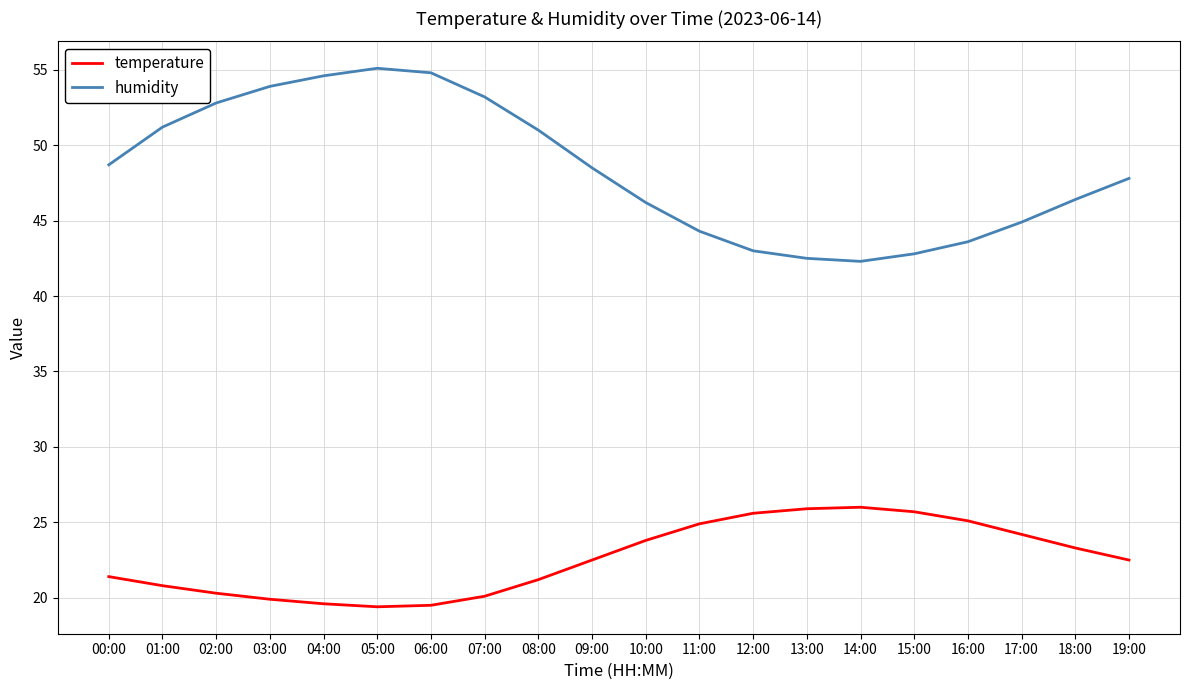

What is the sum of all humidity values?

967.6